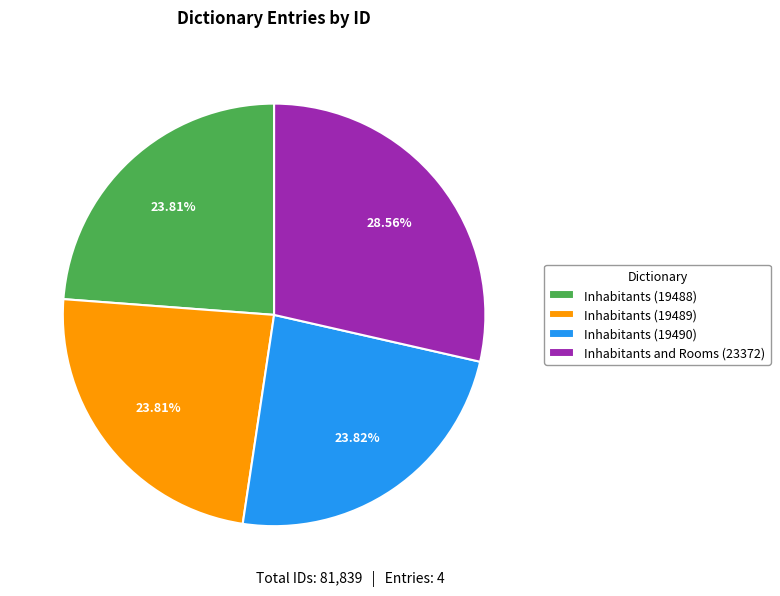

What is the ratio of the value at Inhabitants (19488) to the value at Inhabitants (19489)?

1.0